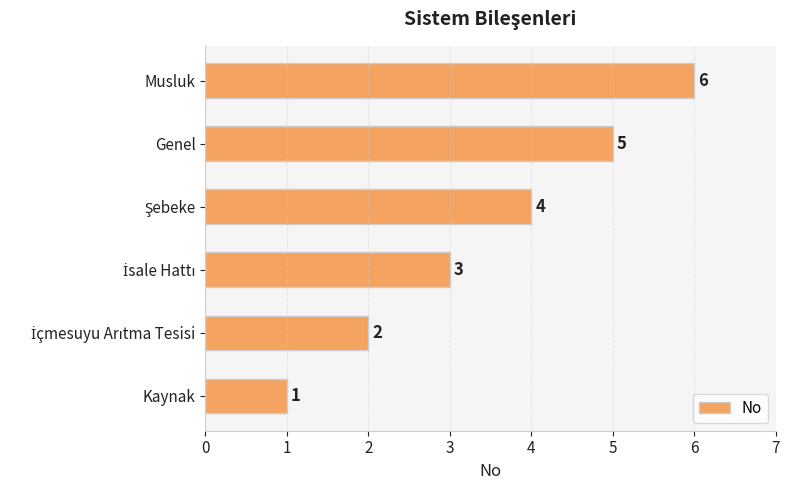

How many bars are there in total?

6